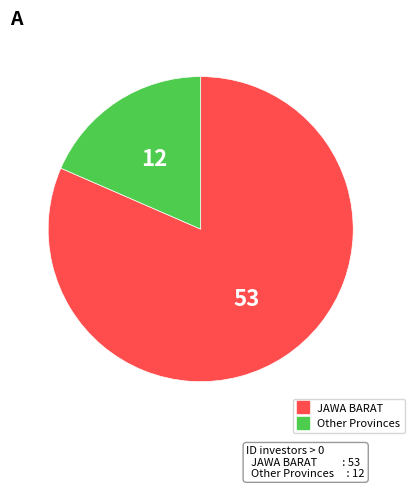

Is there a majority slice in this chart?

Yes